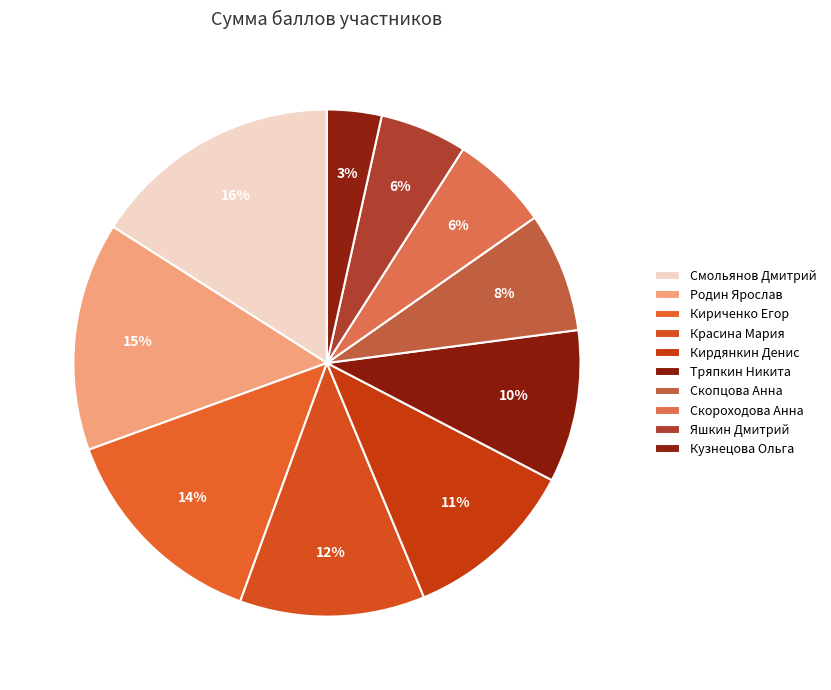

What percentage is the Скороходова Анна slice, to the nearest percent?

6%